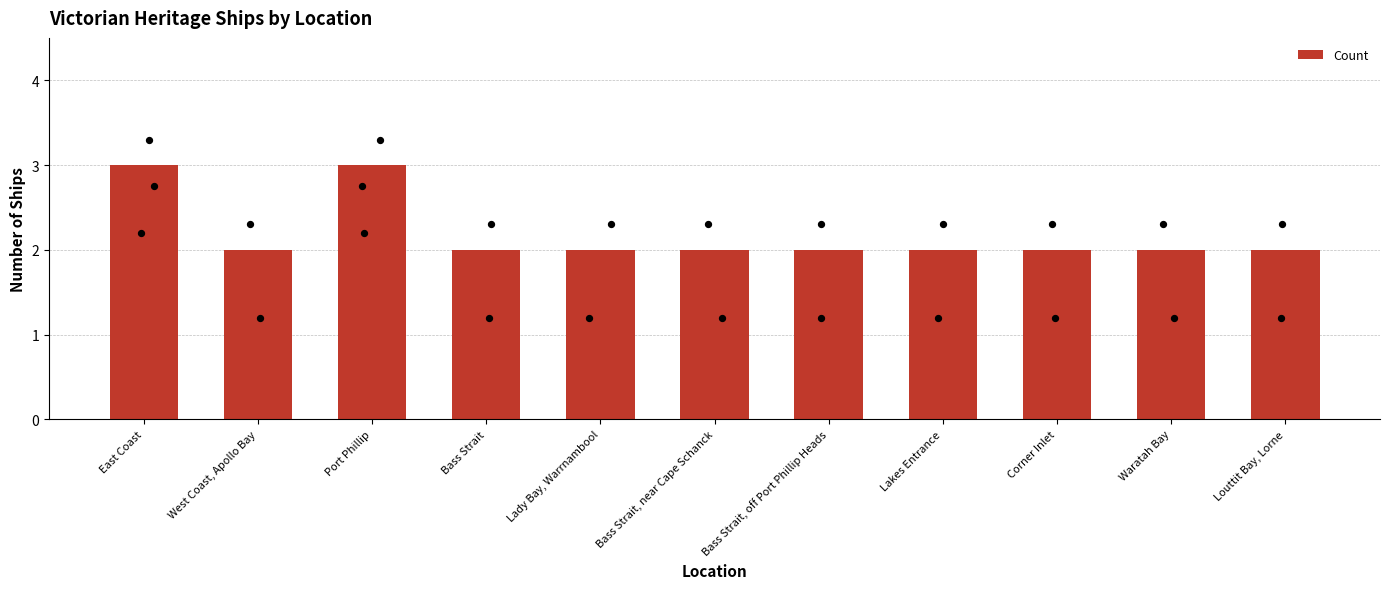

Approximately how many times larger is the value at West Coast, Apollo Bay compared to Lakes Entrance?

1.0